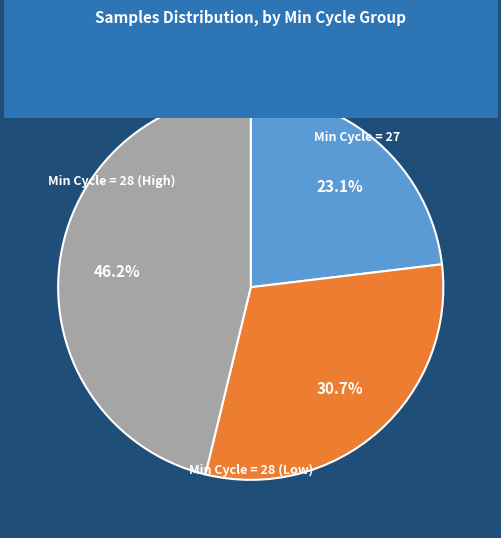

Is there a majority slice in this chart?

No